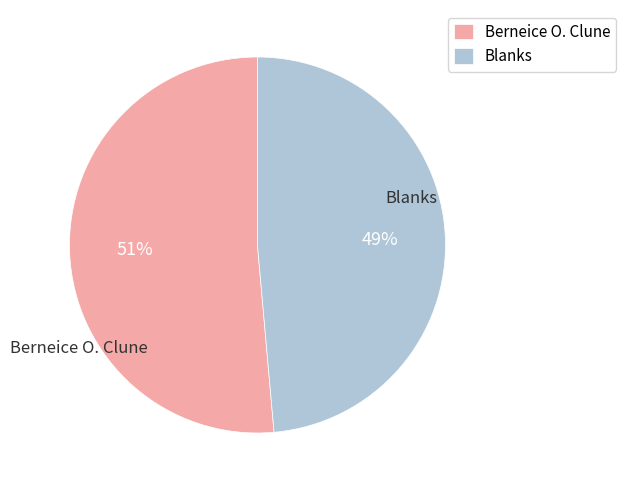

What is the smallest slice in the pie chart?

Blanks